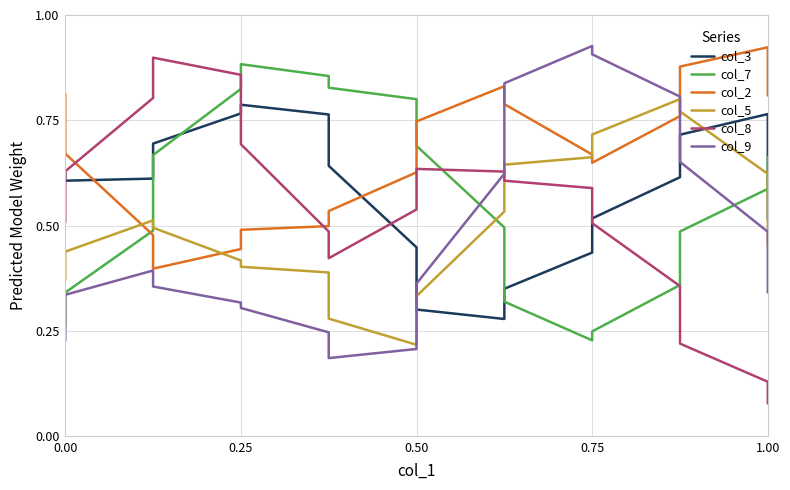

Which series has the largest range (max minus min)?

col_8